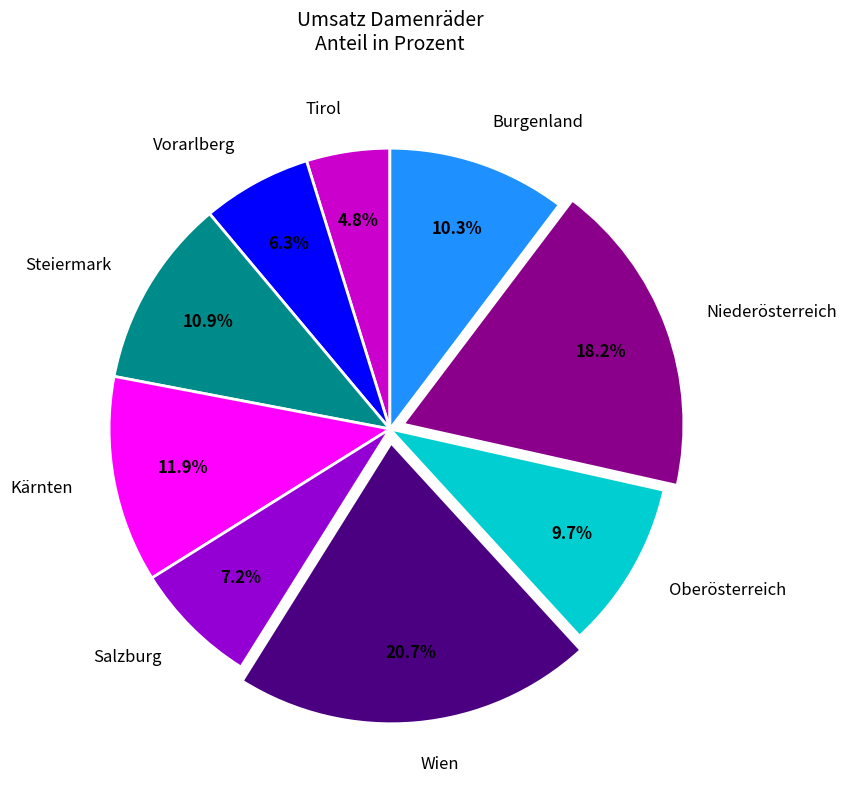

Which category has the biggest portion of the pie?

Wien